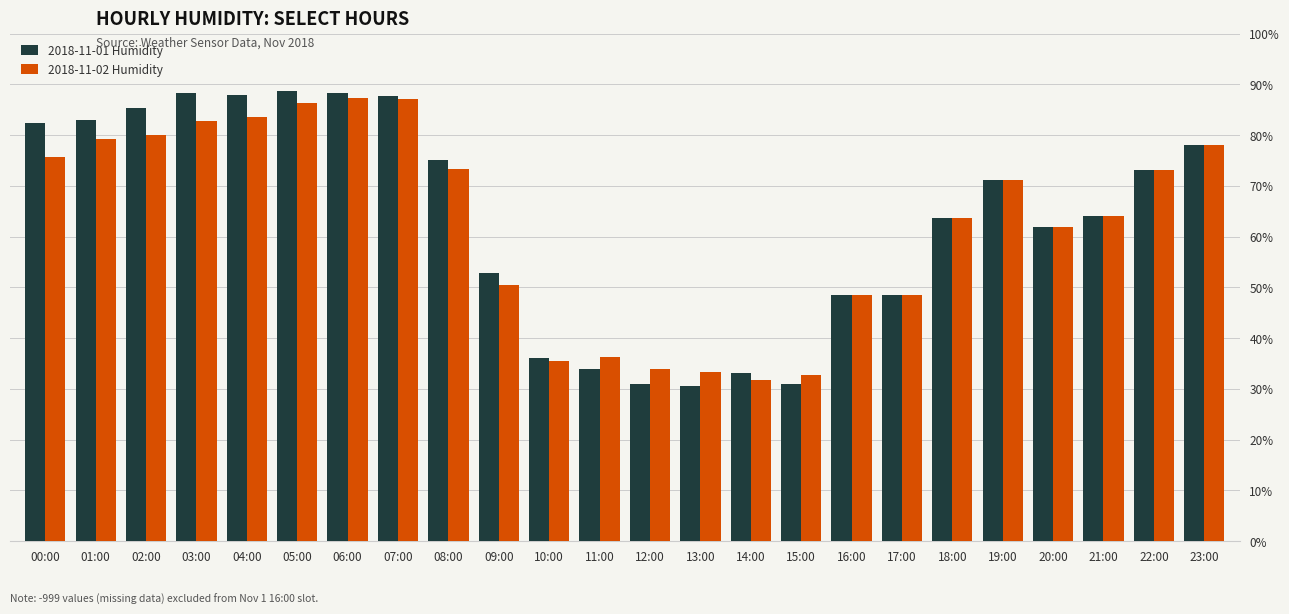

The value of 2018-11-02 Humidity at 14:00 is 31.7. True or false?

True